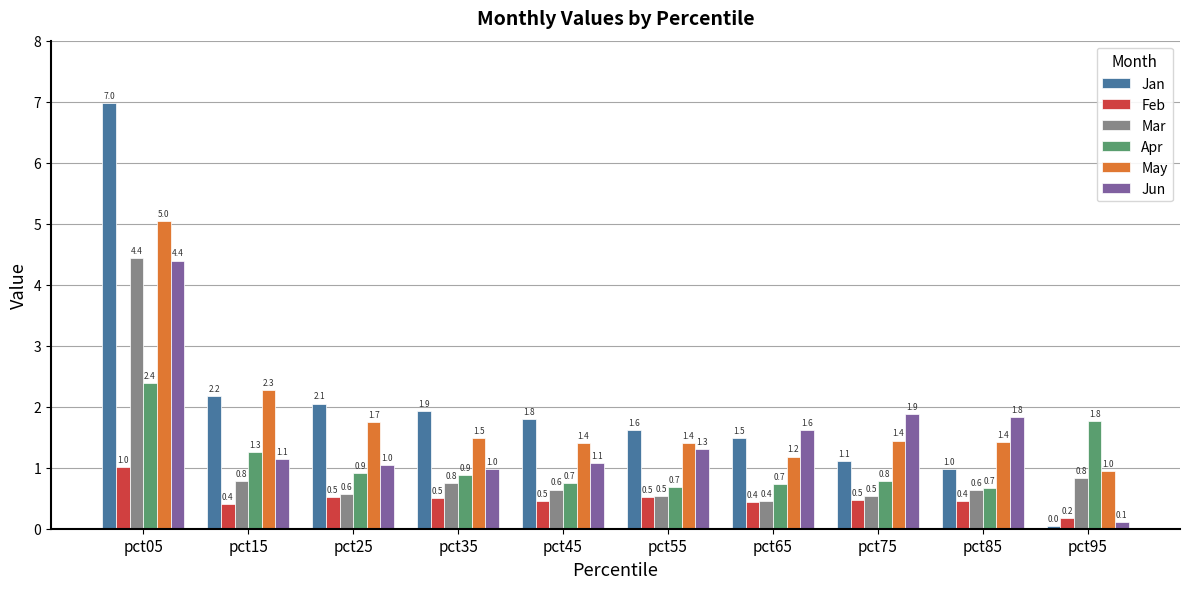

What is the value of the Mar bar at the 7th from the left?

0.4